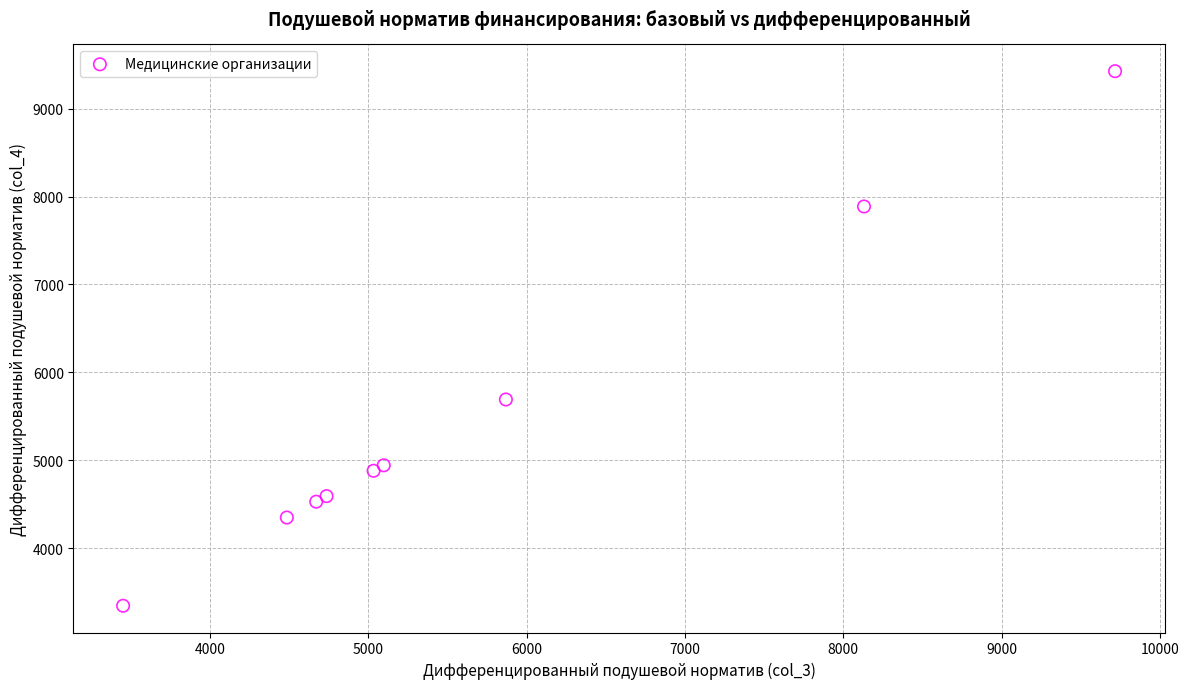

What Y value in the scatter plot is closest to 6386?

5692.7